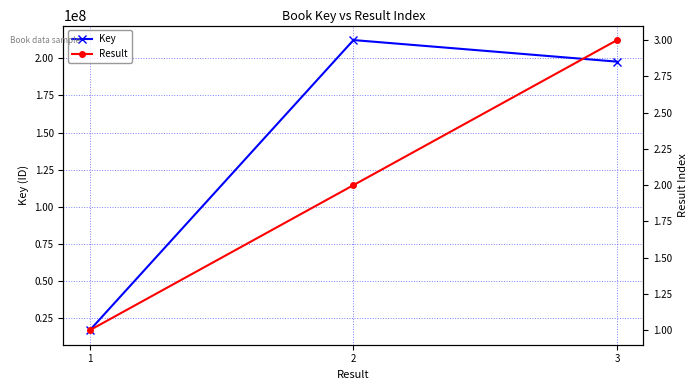

What is the difference between the Result values at 3 and 2?

1